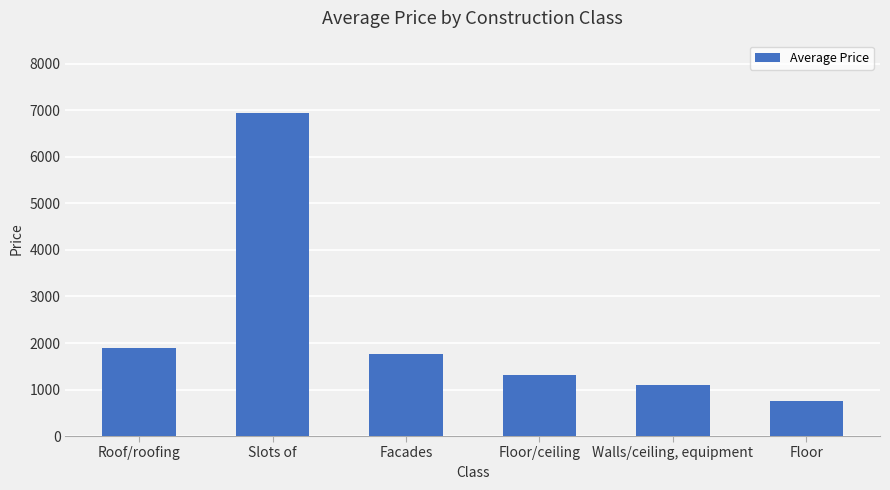

What is the sum of all values?

13777.8